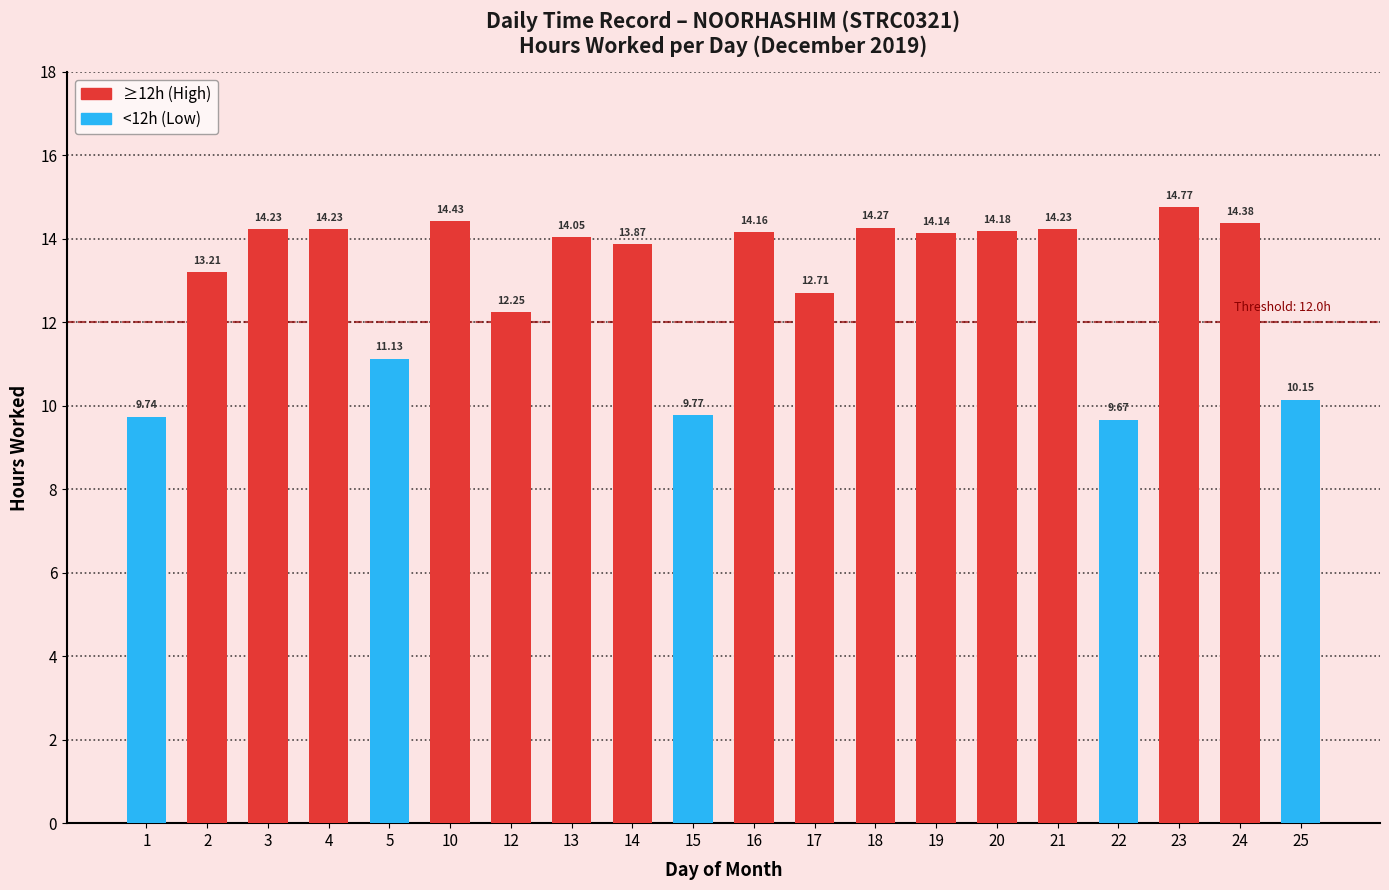

Are the bars horizontal?

No